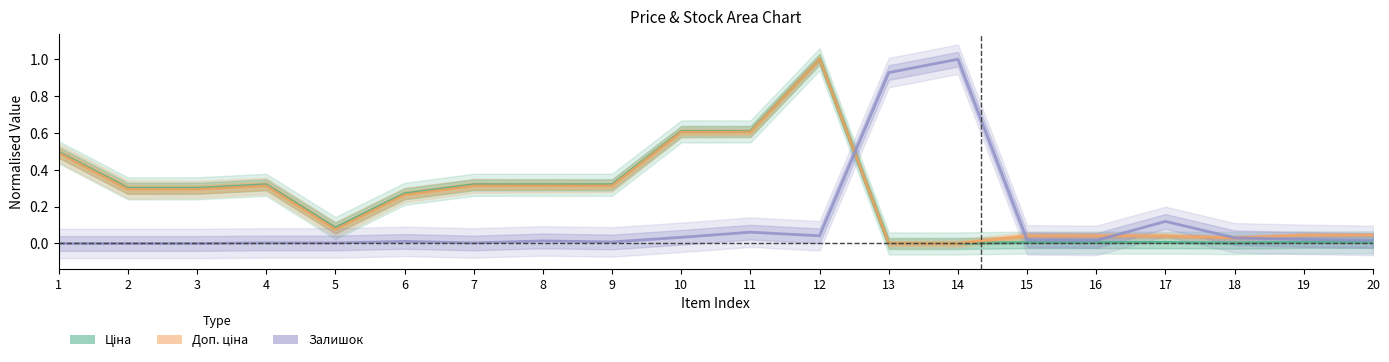

Which label corresponds to the largest value in the chart?

12